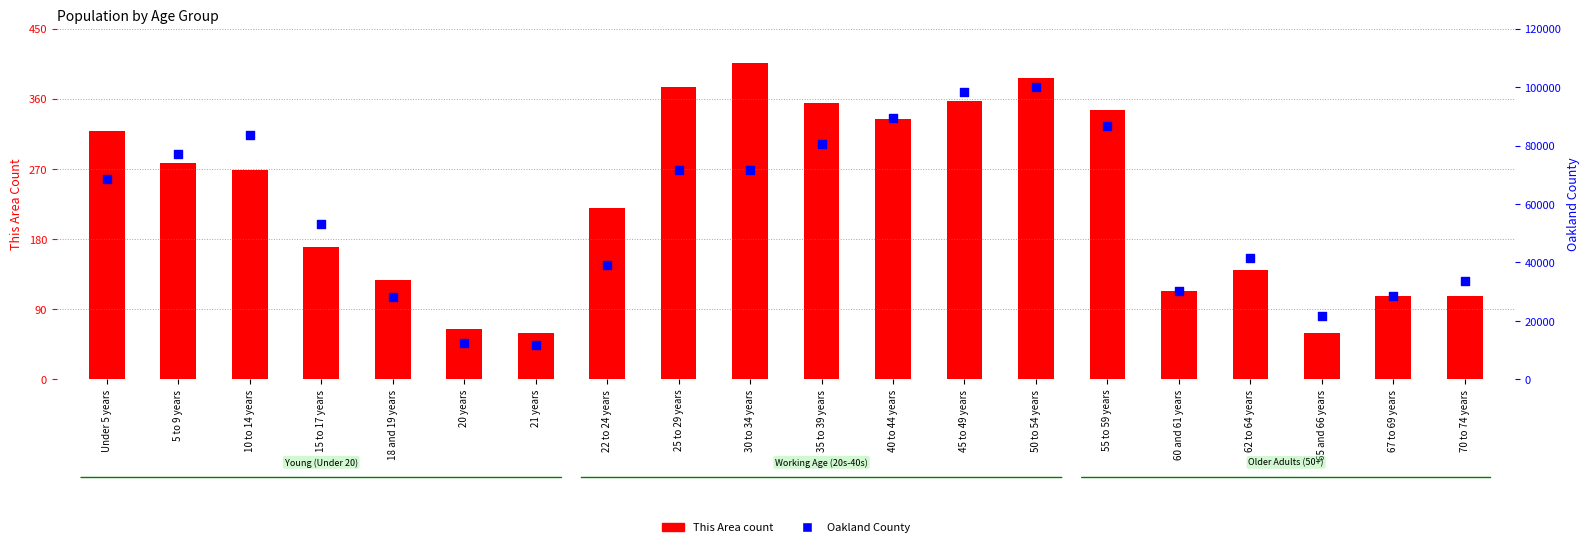

Which series contains the lowest Y value?

This Area count